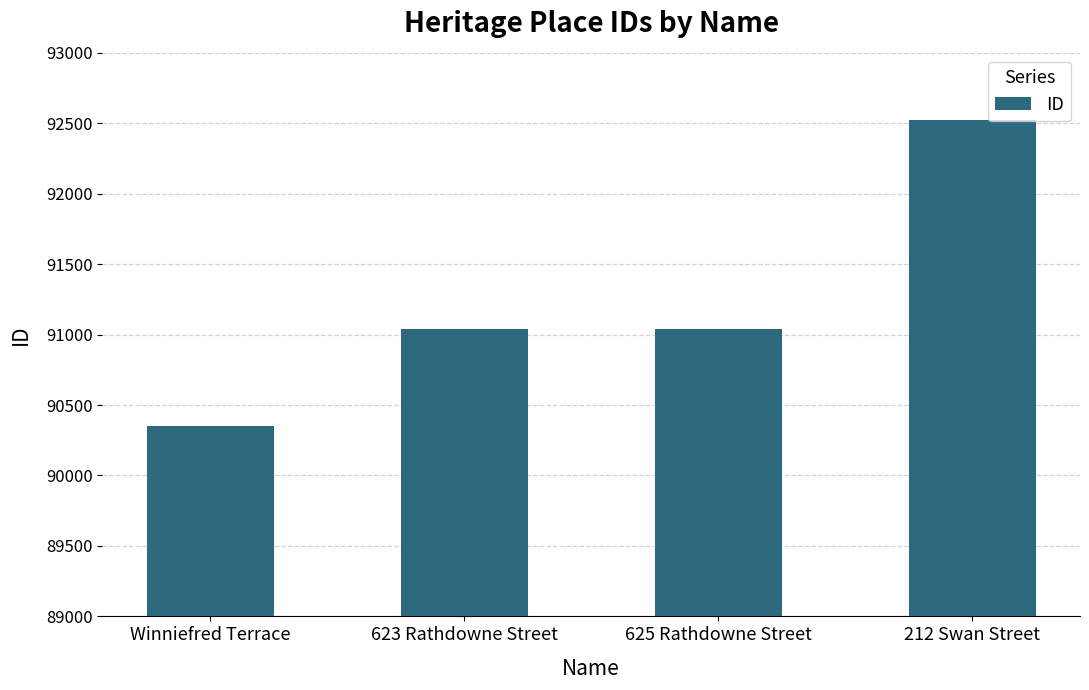

What position from the left is 623 Rathdowne Street?

2